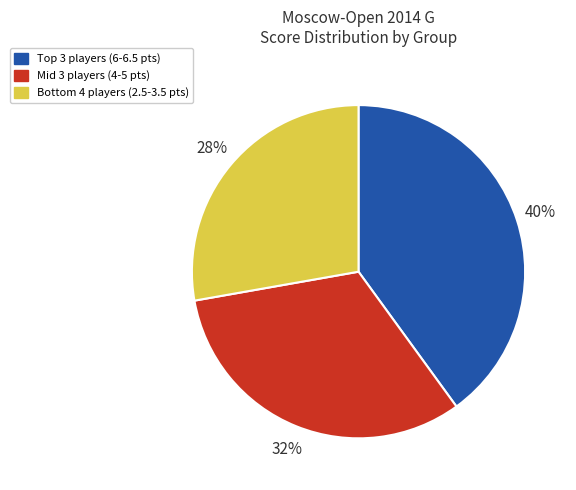

What is the smallest slice in the pie chart?

Bottom 4 players (2.5-3.5 pts)